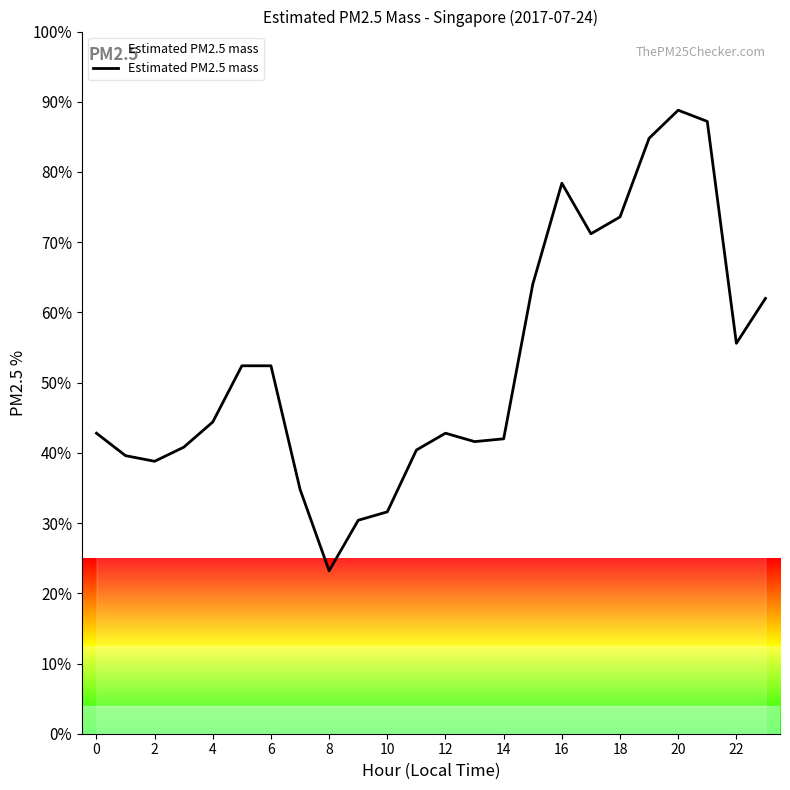

What is the difference between the maximum and minimum values?

65.6